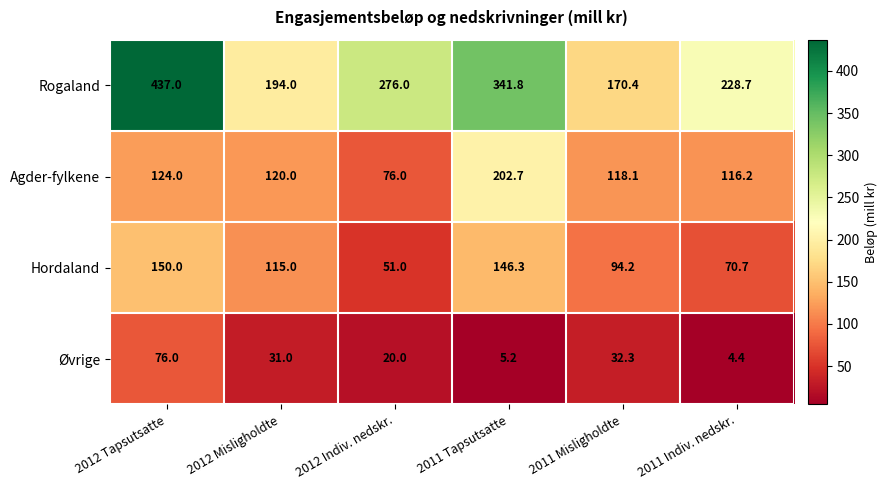

How many values in the Hordaland series are below 115?

3